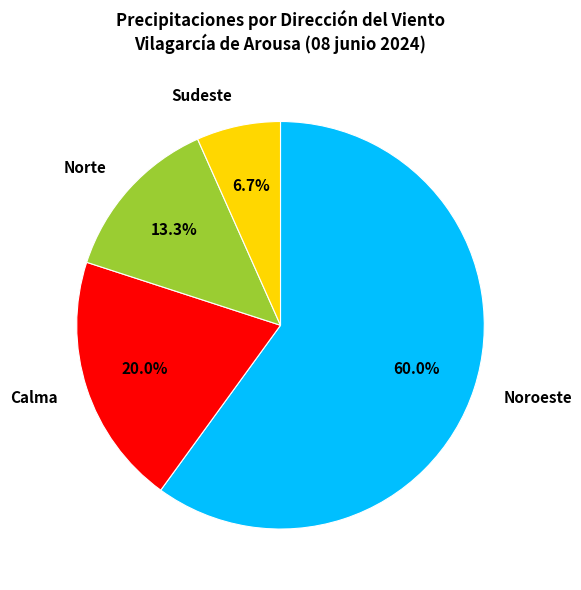

What is the largest slice in the pie chart?

Noroeste